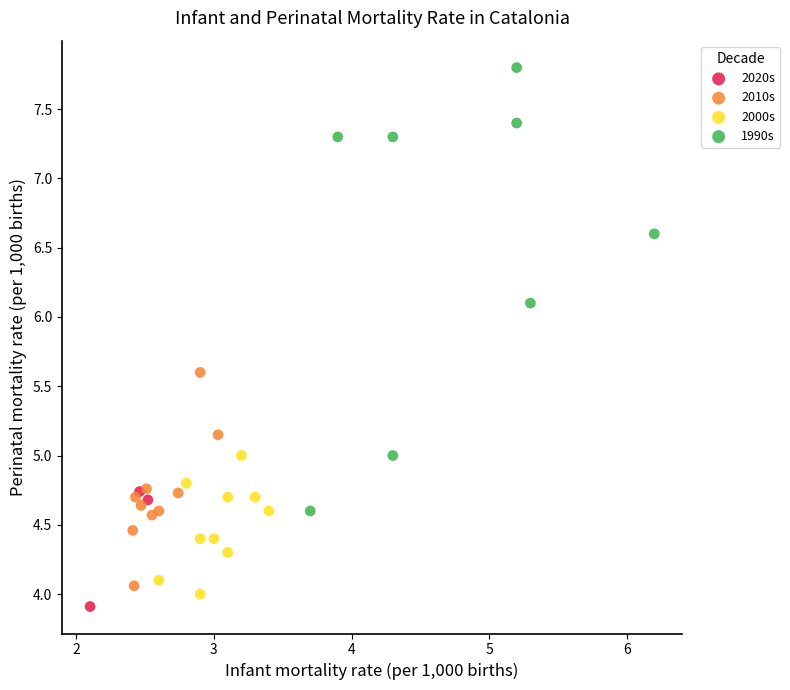

Which series has the largest Y range (max minus min)?

1990s